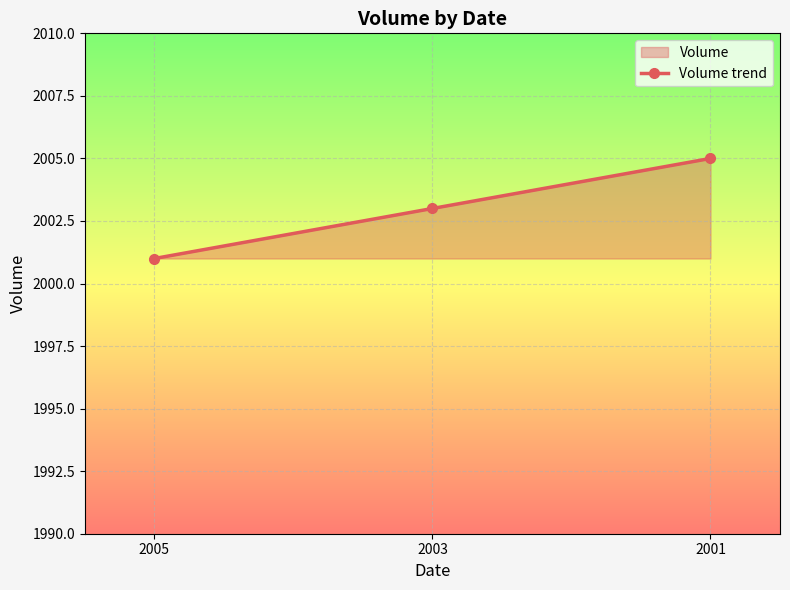

How many series are shown in this chart?

1